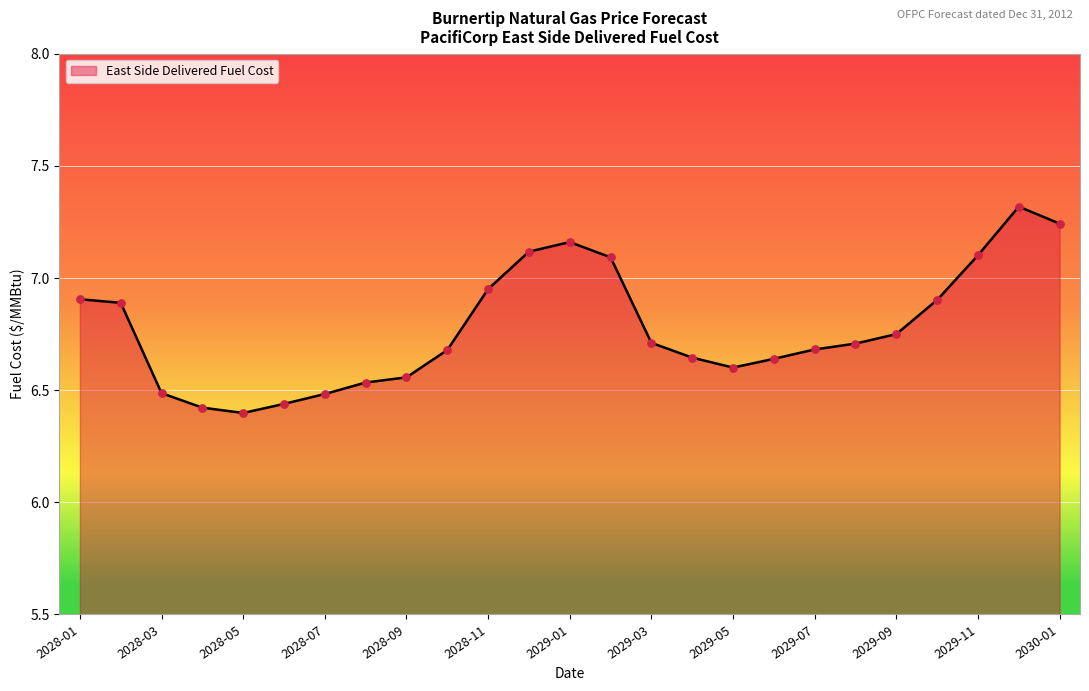

What is the maximum value shown in the chart?

7.3